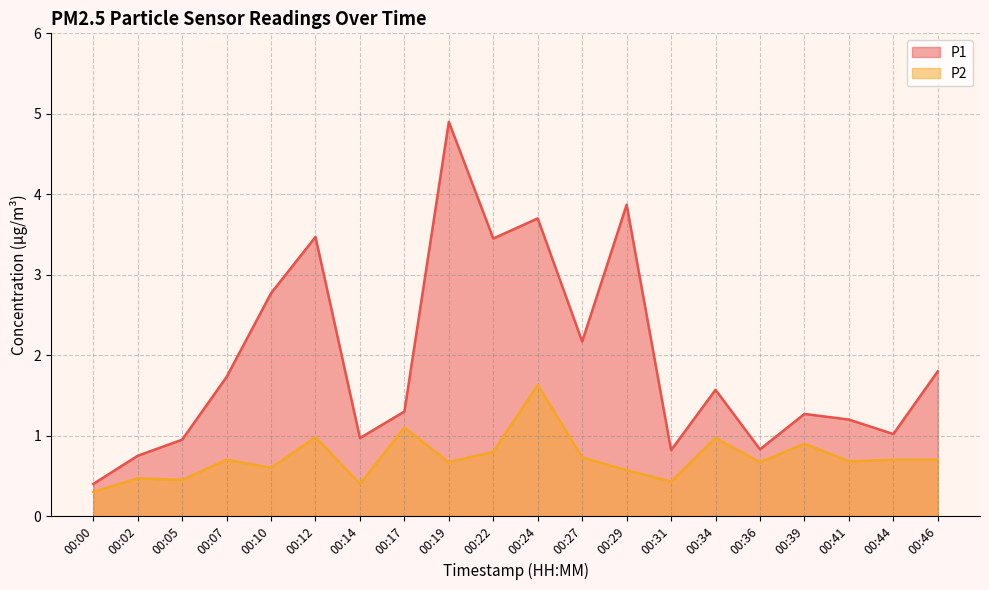

At 00:46, list the series in order from smallest to largest.

P2, P1